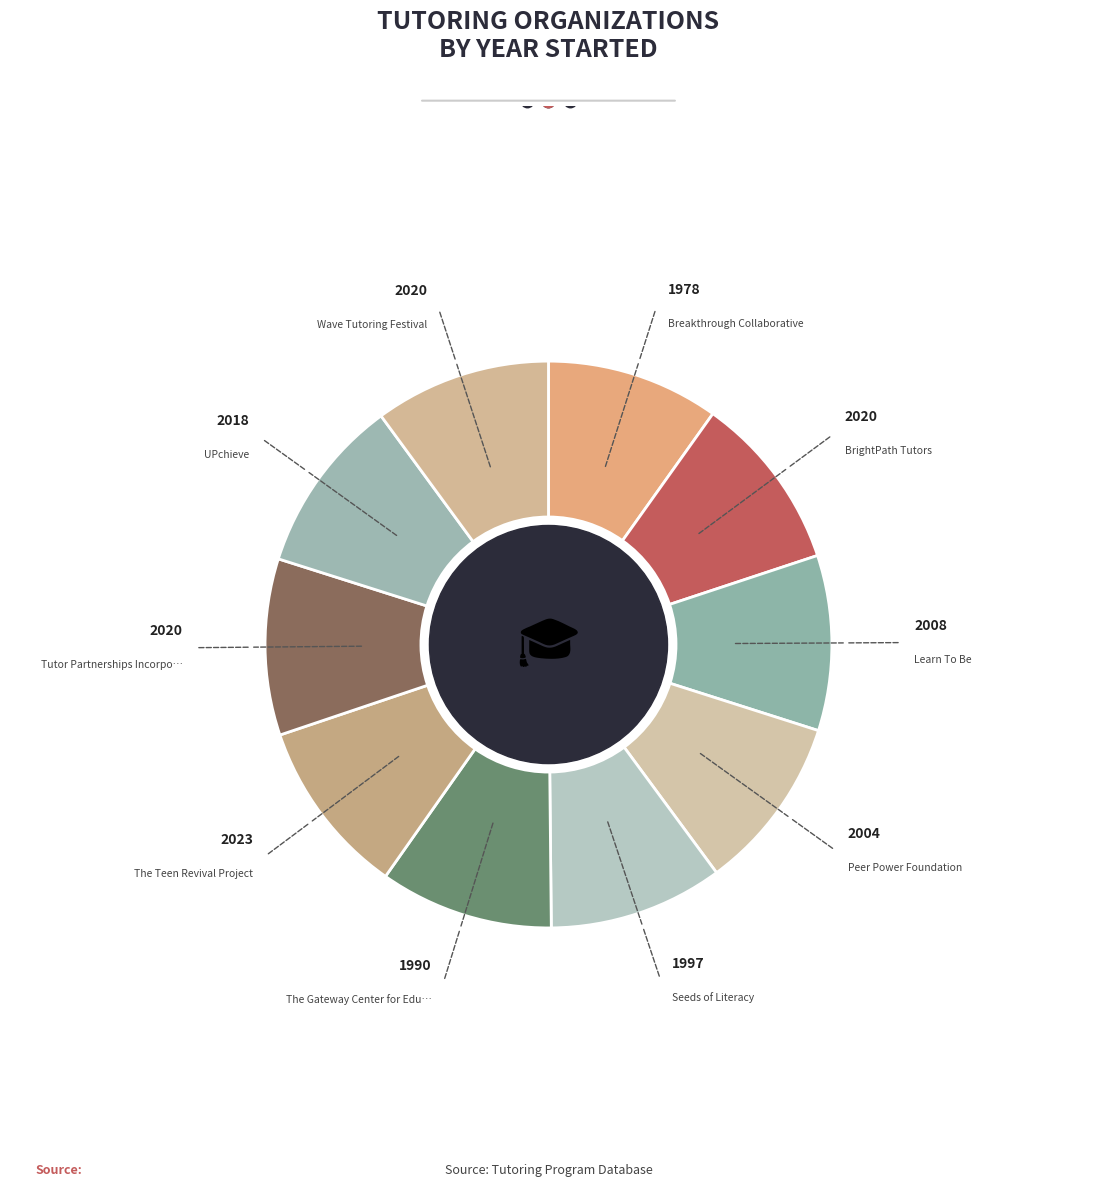

Rank the categories by value from highest to lowest.

The Teen Revival Project, BrightPath Tutors, Tutor Partnerships Incorporated, Wave Tutoring Festival, UPchieve, Learn To Be, Peer Power Foundation, Seeds of Literacy, The Gateway Center for Education, Breakthrough Collaborative